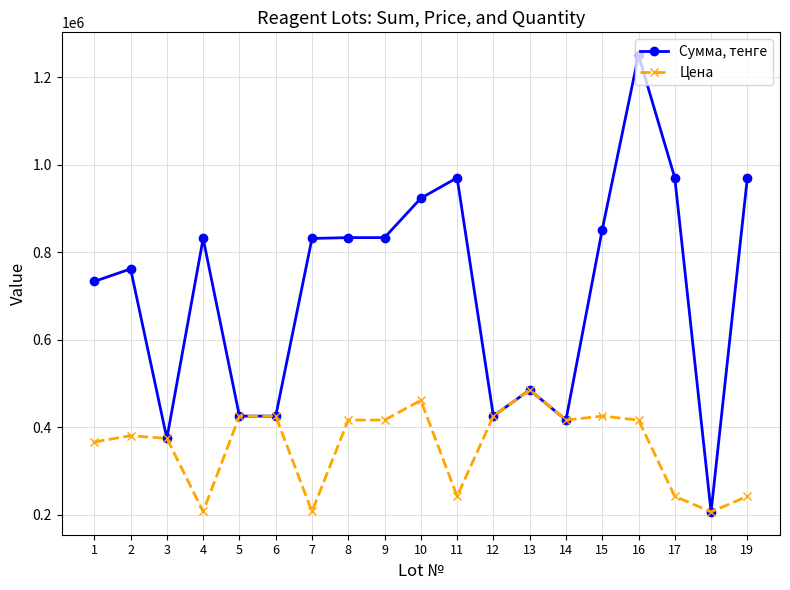

At which category is the sum across all series the highest?

16